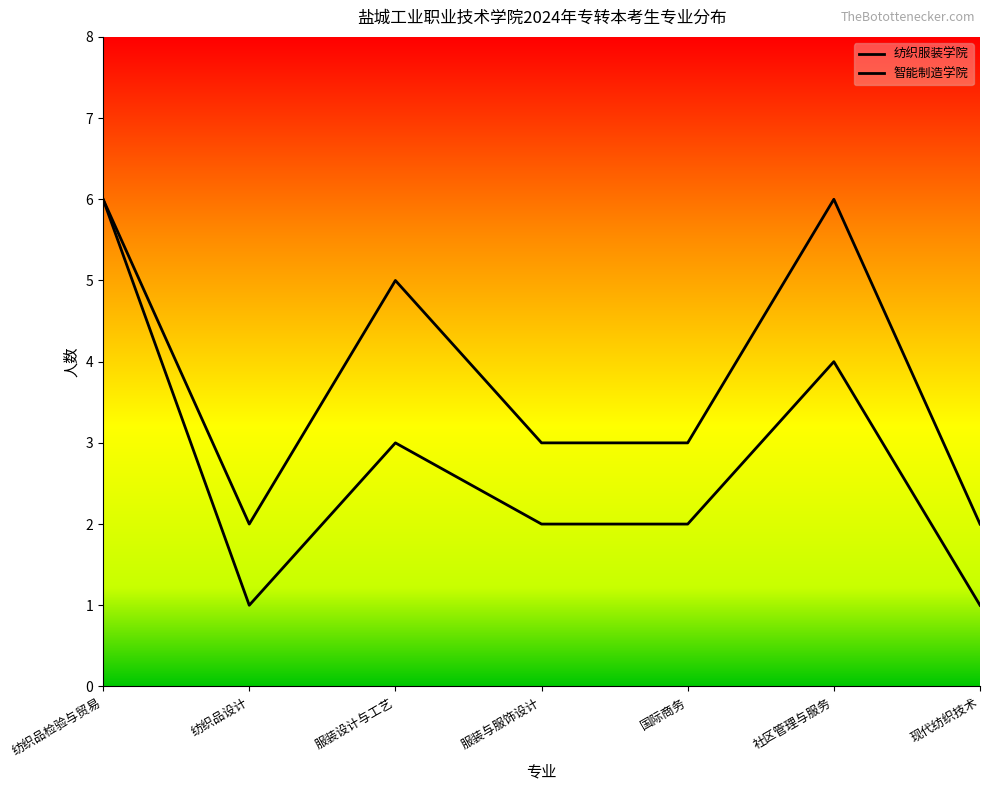

Which series has the largest total across all categories?

纺织服装学院